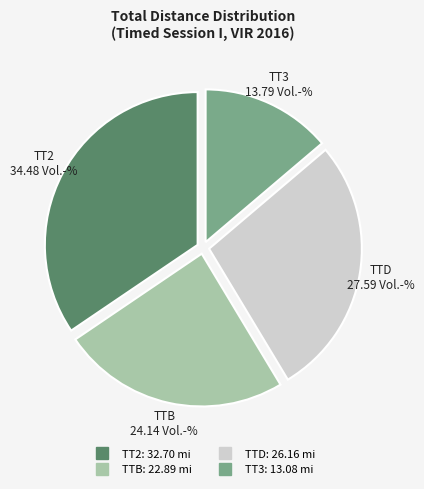

Is there a majority slice in this chart?

No